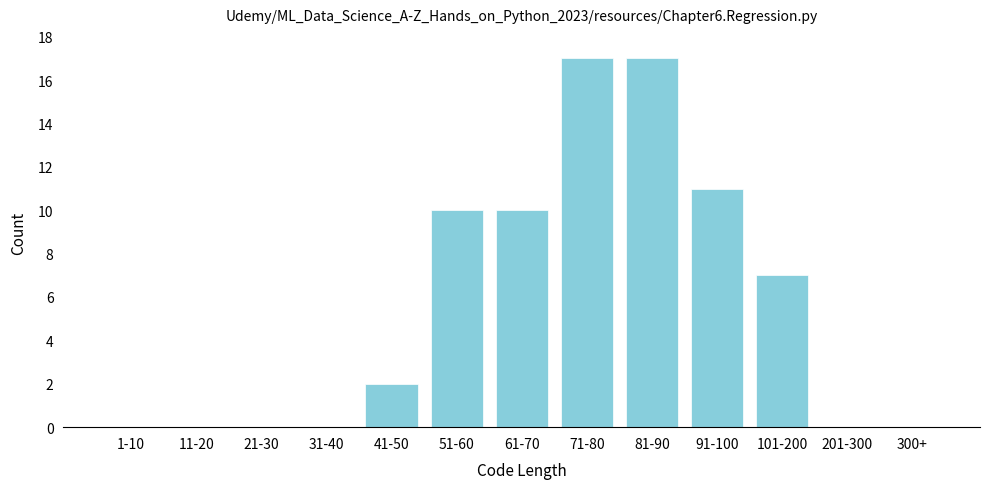

Reading left to right, what are all the values shown in this chart?

1-10=0	11-20=0	21-30=0	31-40=0	41-50=2	51-60=10	61-70=10	71-80=17	81-90=17	91-100=11	101-200=7	201-300=0	300+=0